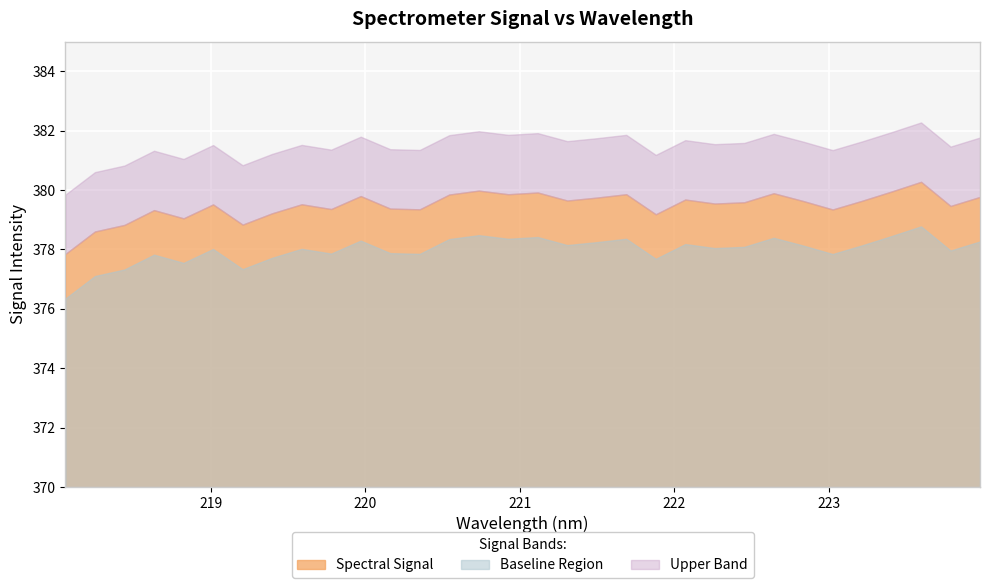

What is the difference between the maximum and minimum values?

2.4